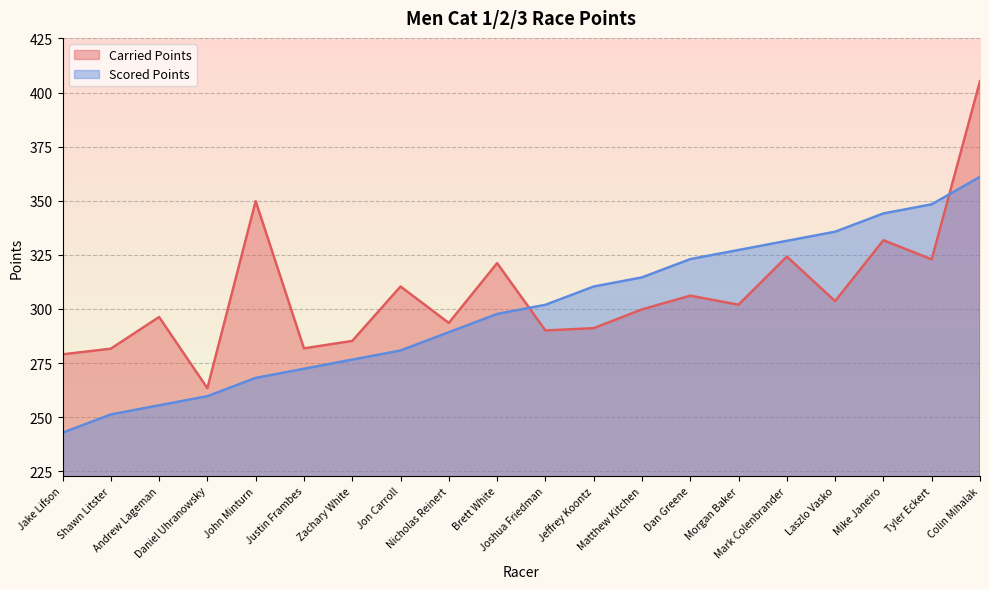

What is the greatest value displayed?

405.3